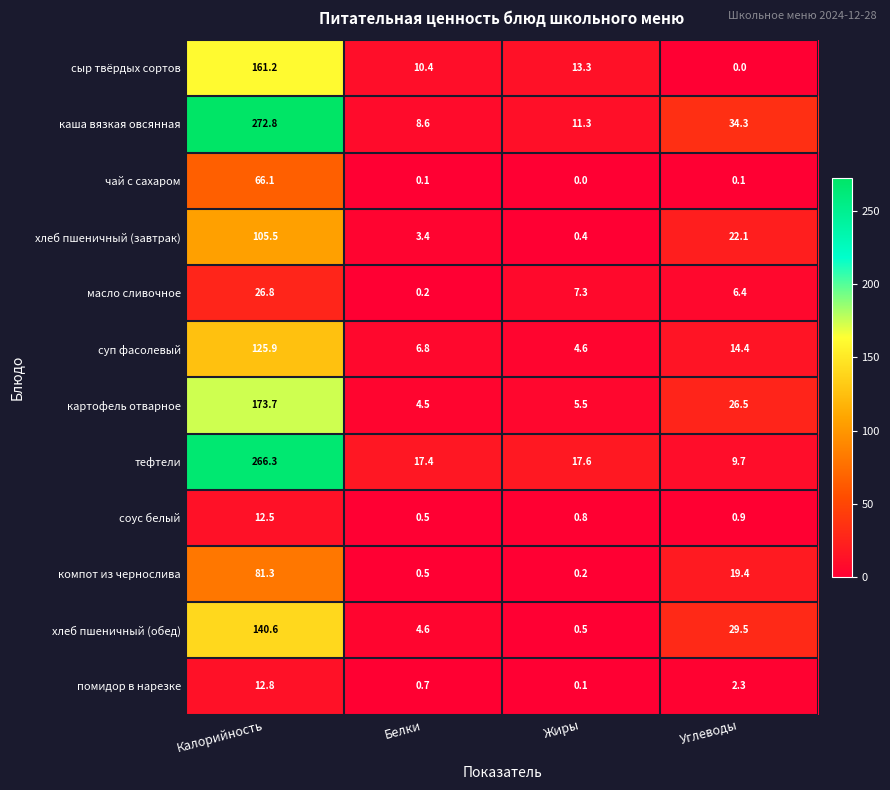

The value of сыр твёрдых сортов at Белки is 15.1. True or false?

False